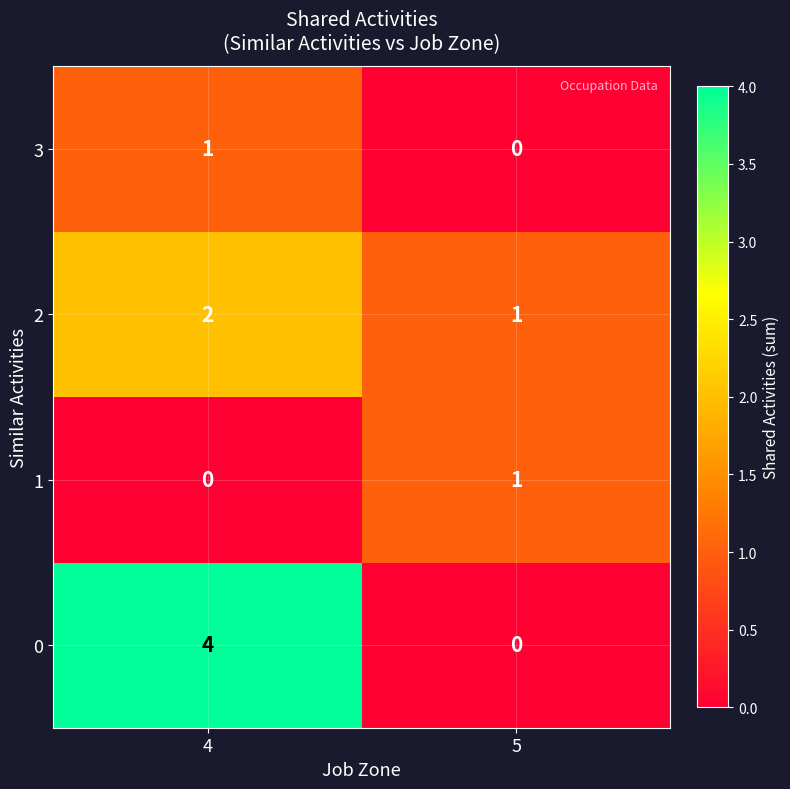

Which category has the highest value across all series?

4